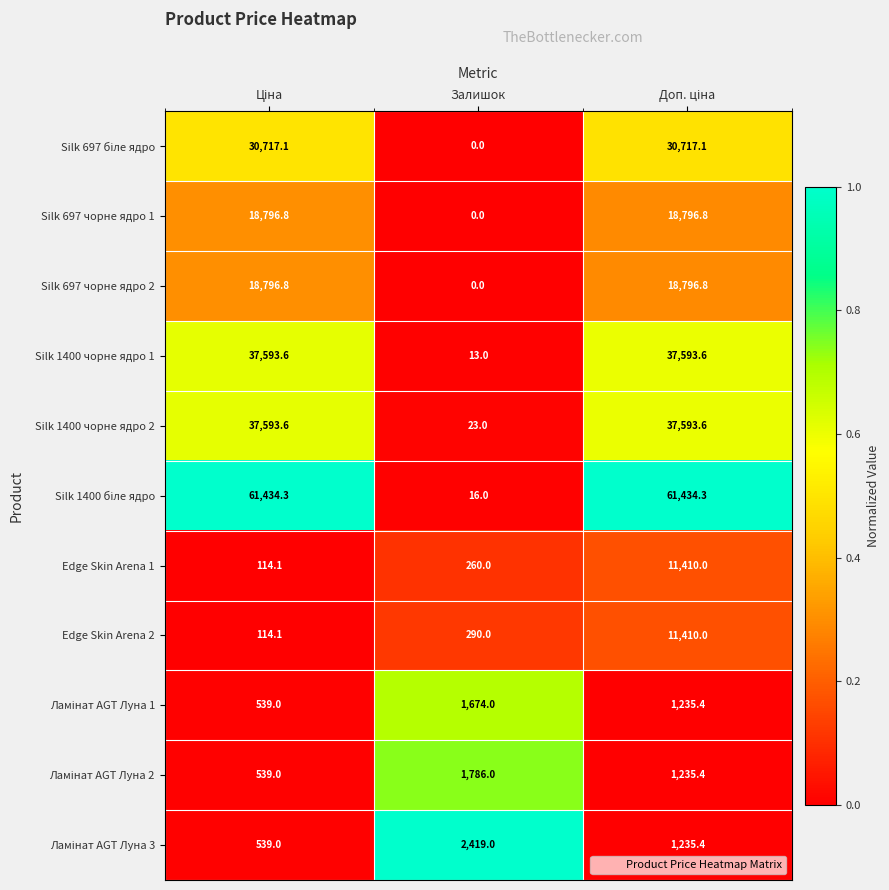

At which label is Silk 697 чорне ядро 2 closest to 9398?

Залишок